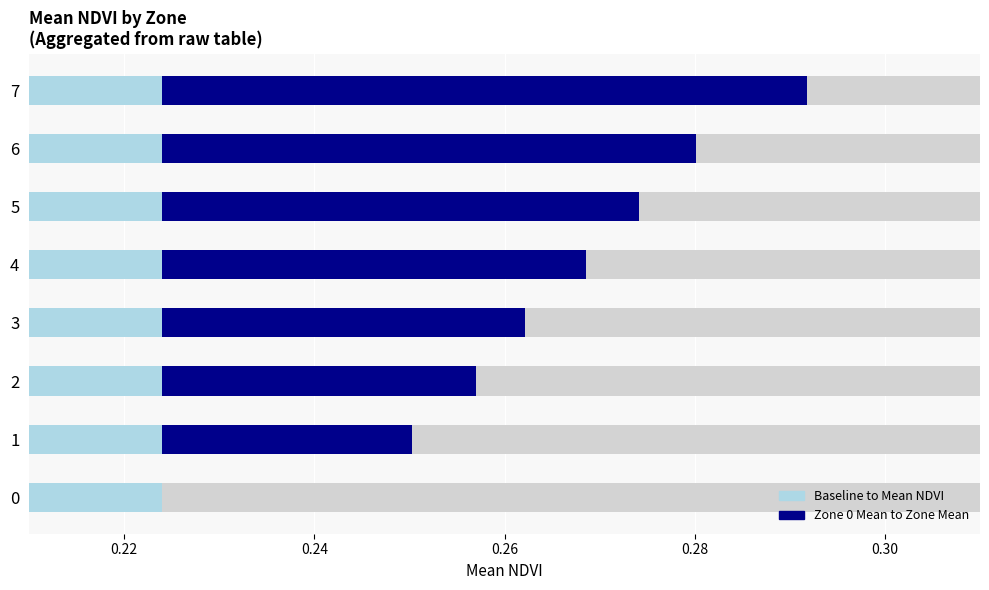

Is the value of Mean NDVI (light) at 0 greater than the value of Mean NDVI (dark) at 2?

No